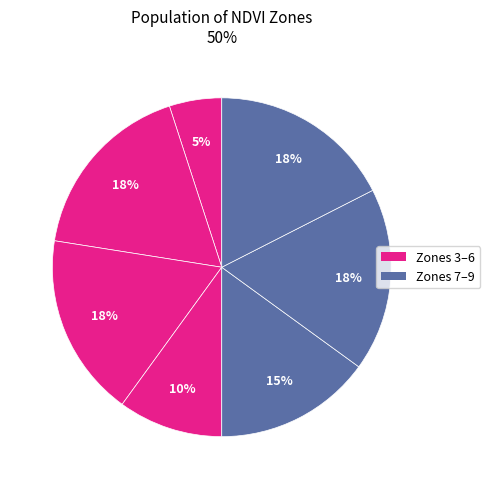

How many segments does this pie chart have?

7